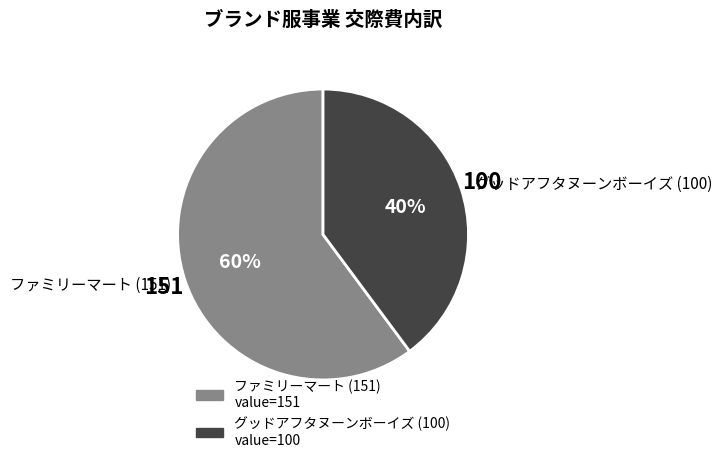

How many segments does this pie chart have?

2